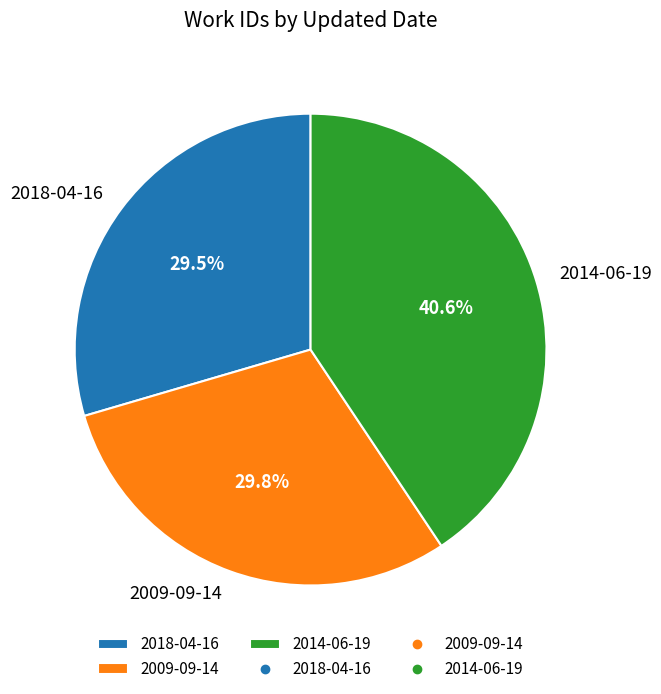

Do 2009-09-14 and 2018-04-16 together represent more than half of the pie?

Yes